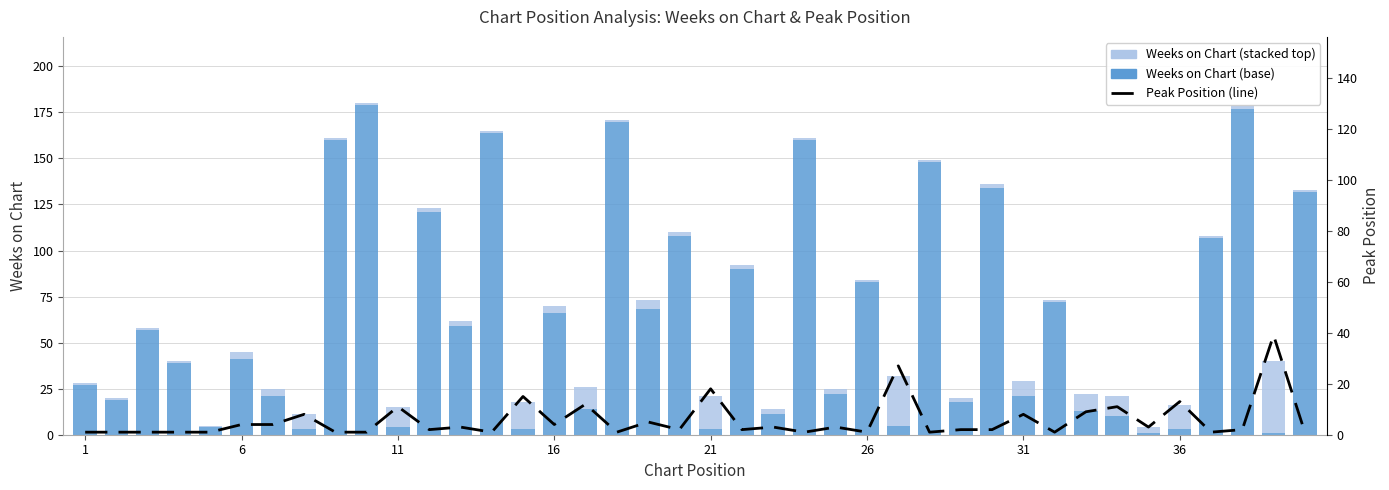

The Peak Position series shows 5 at 12. True or false?

False